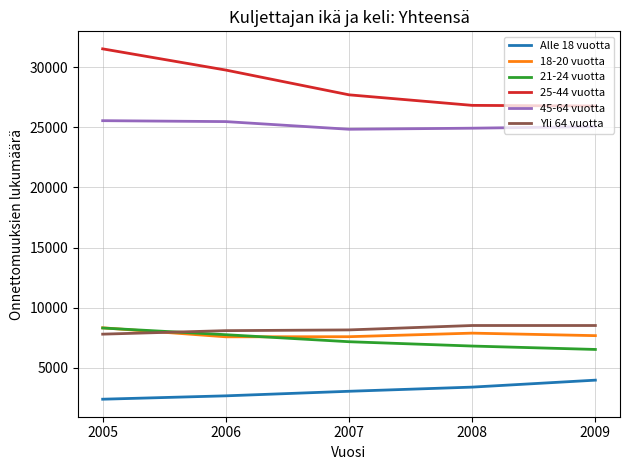

True or false: 18-20 vuotta and Alle 18 vuotta intersect in this chart.

False